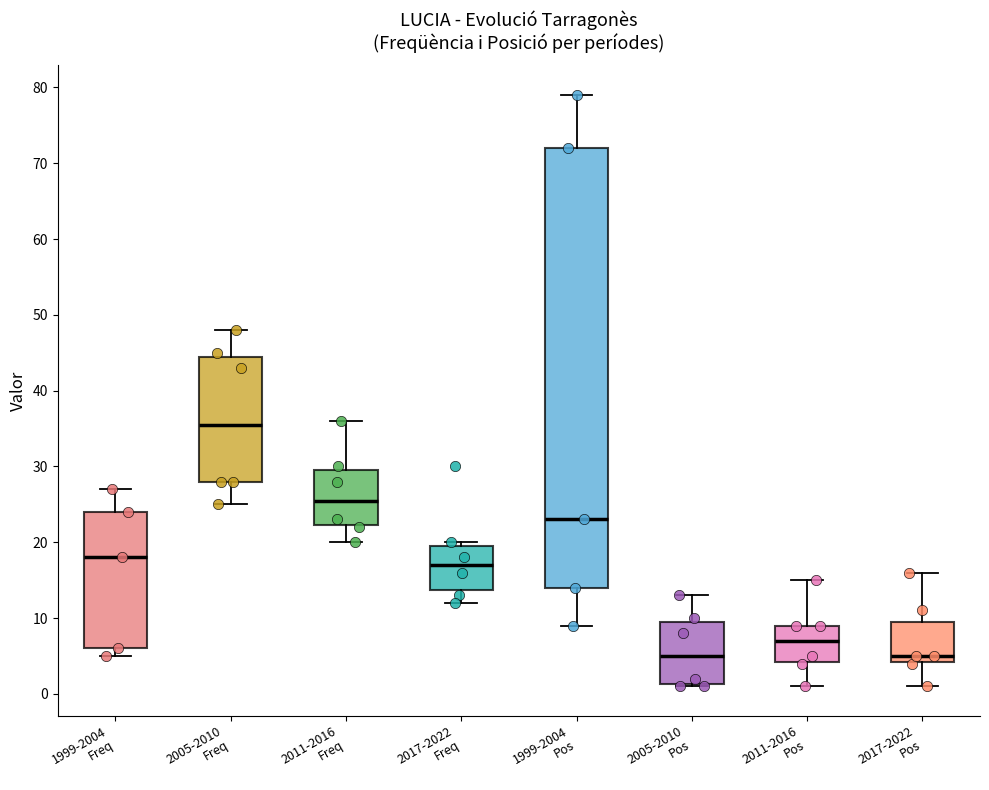

Where is the lower edge of the box for 1999-2004 Freq on the y-axis? The values are not printed on the chart, so give them approximately, as read against the axis.

6